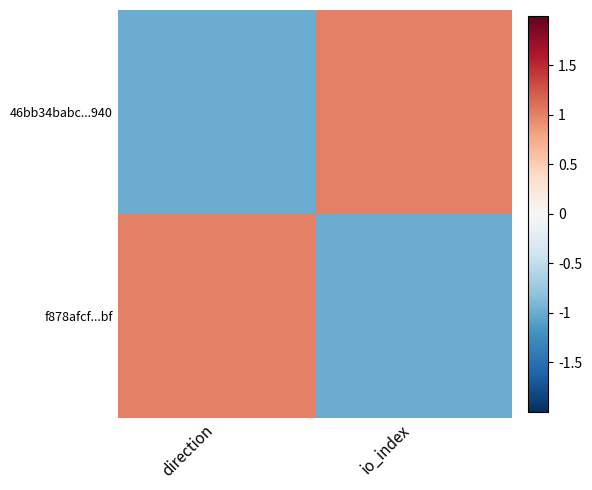

How many series are shown in this chart?

2